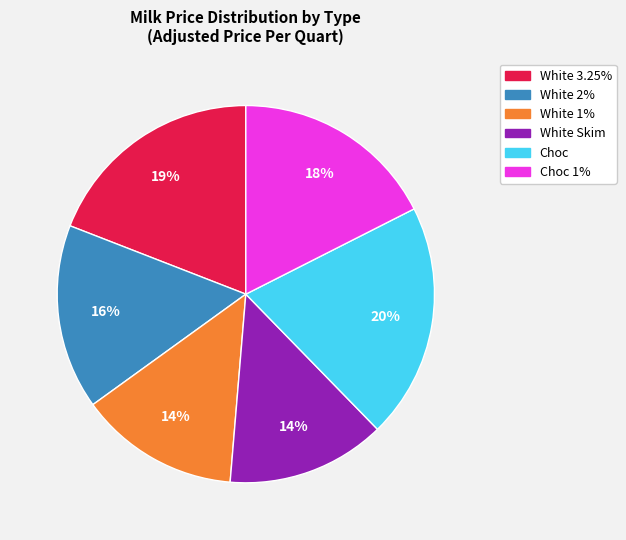

How many slices are in this pie chart?

6